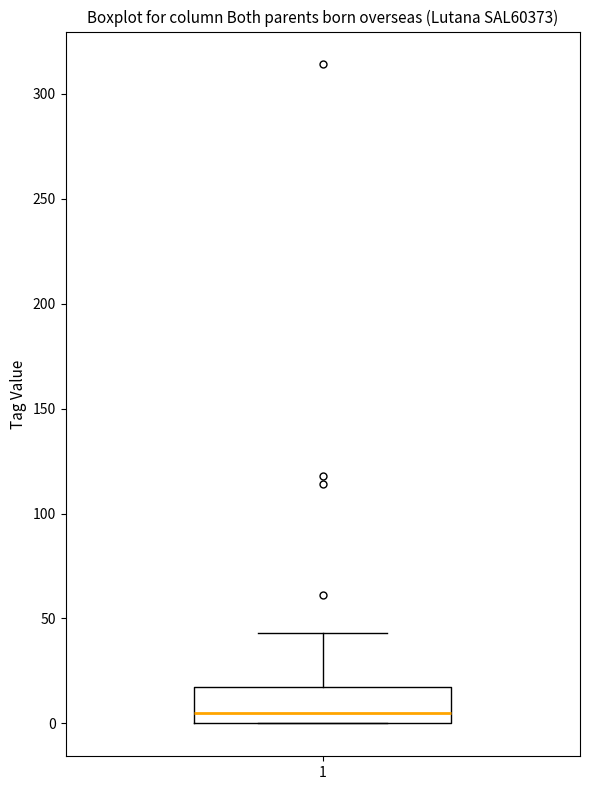

Read this box plot against the y-axis: the position of the median line, the range covered by the box, and the ends of both whiskers. The values are not printed on the chart, so give them approximately, as read against the axis.

median 5, box 0 to 20, whiskers 0 to 45